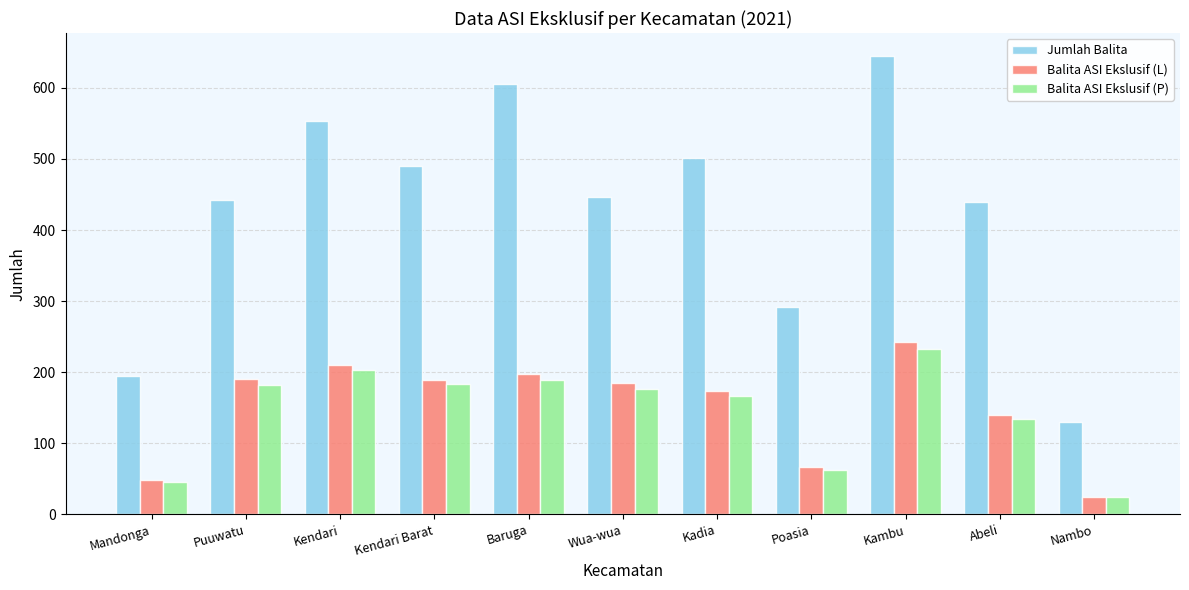

The value of Jumlah Balita at Puuwatu is 443. True or false?

True